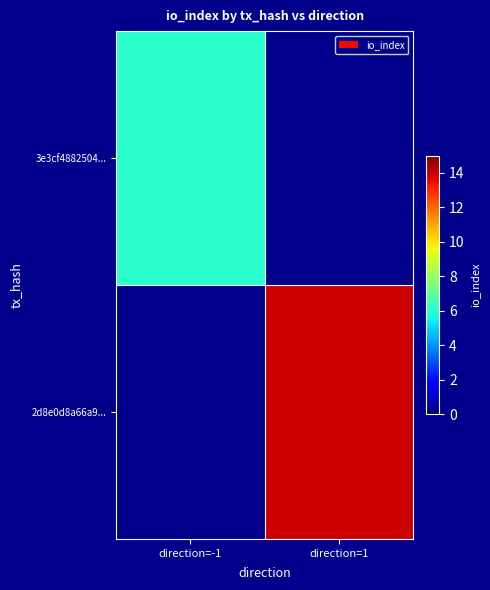

Rank the categories by 2d8e0d8a66a9... value from lowest to highest.

direction=-1, direction=1